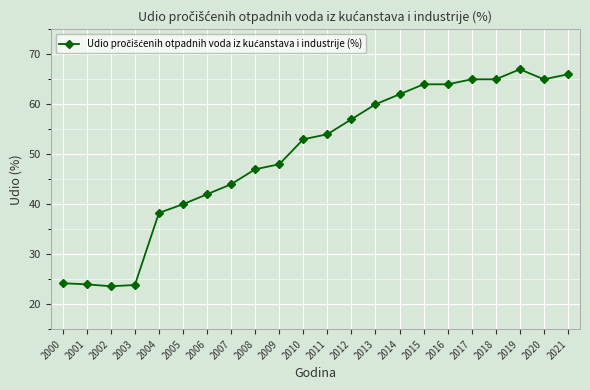

What is the sum of all values?

1096.9